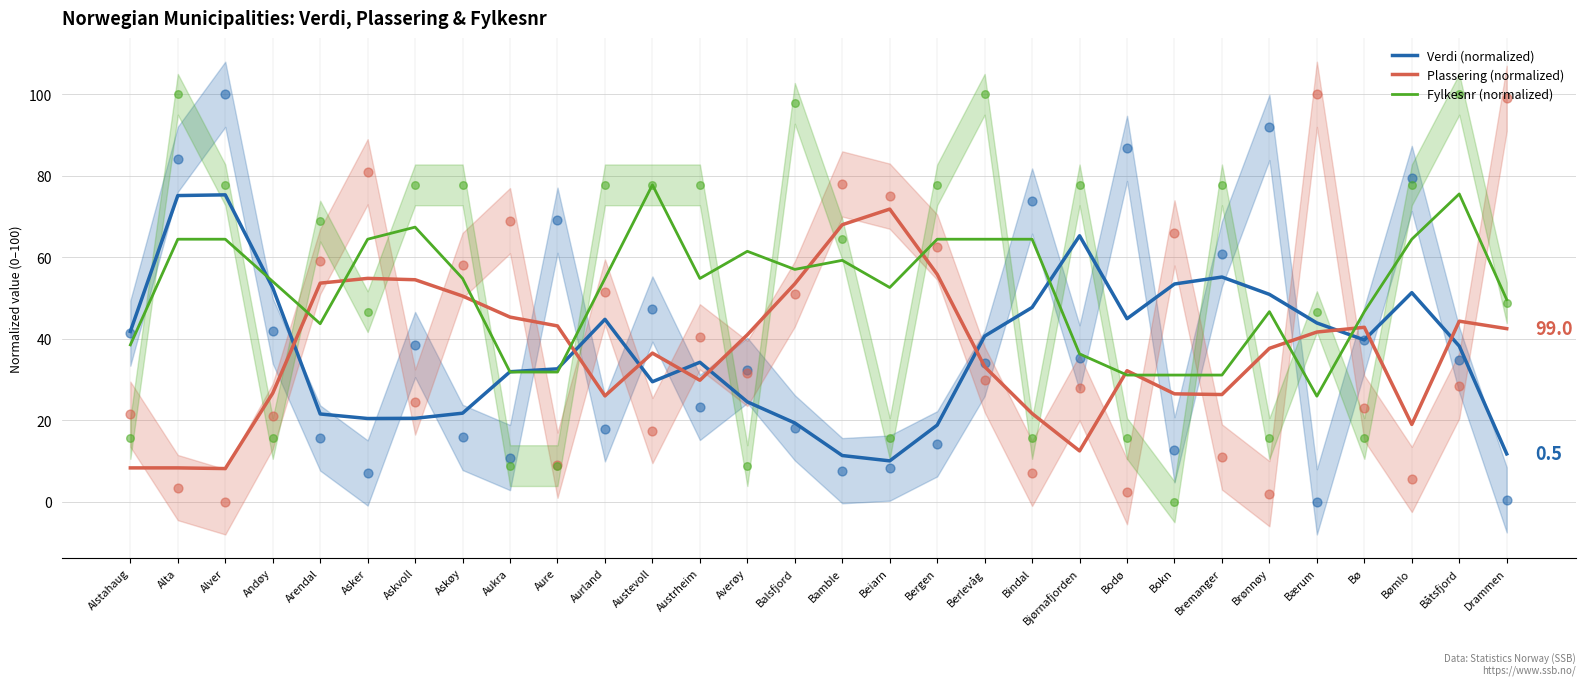

Which series has the largest total across all categories?

Fylkesnr (normalized)